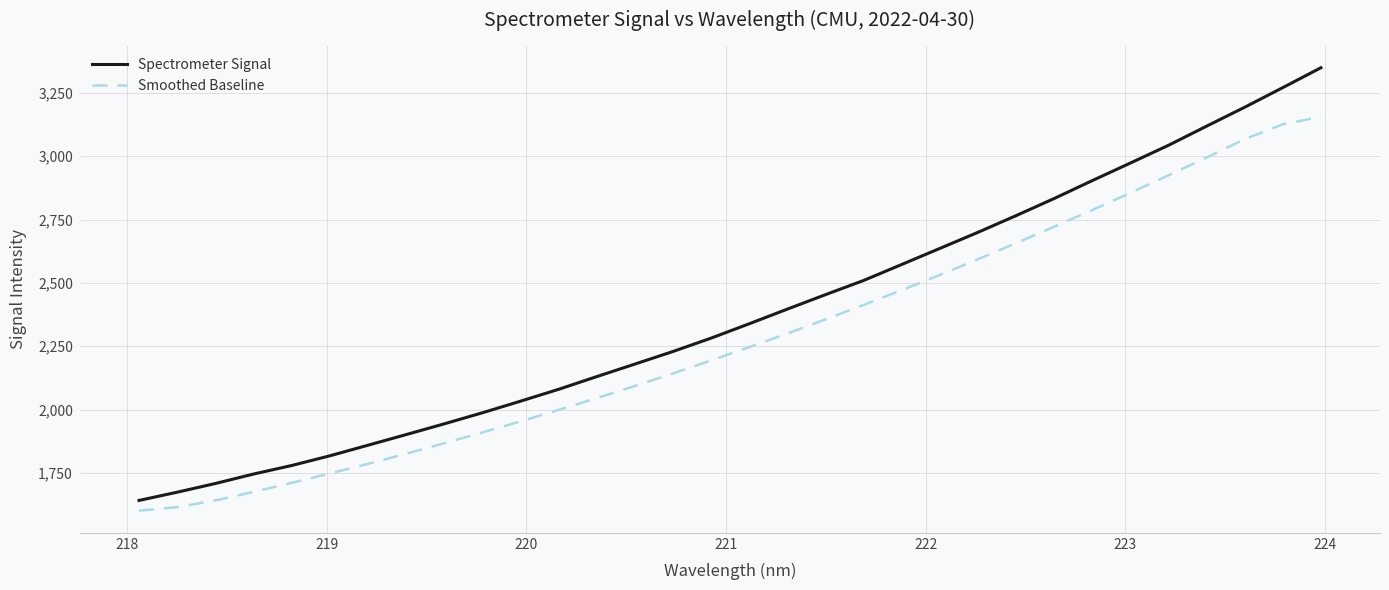

What are all the series names shown in the legend?

Spectrometer Signal, Smoothed Baseline